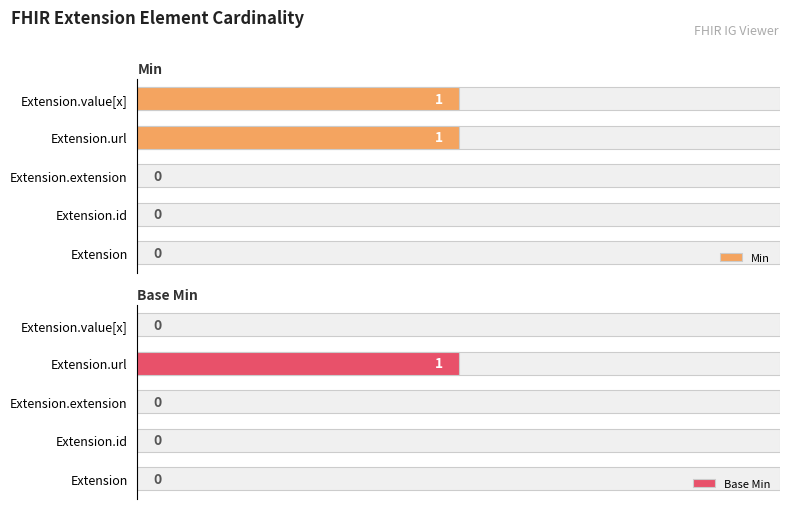

Rank the series by their maximum value, from lowest to highest.

Min, Base Min